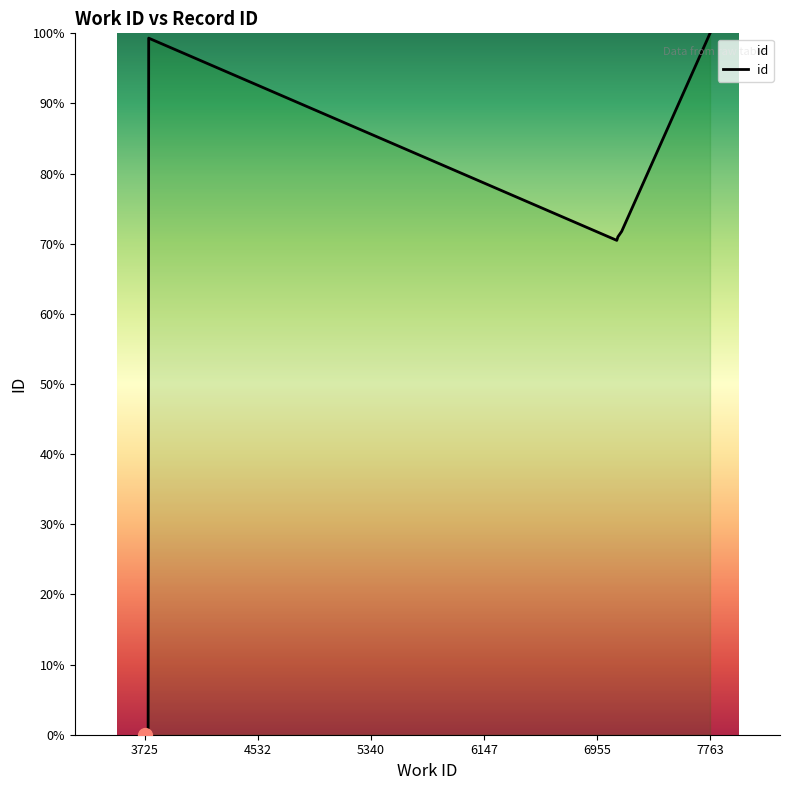

What is the maximum value shown in the chart?

100.0